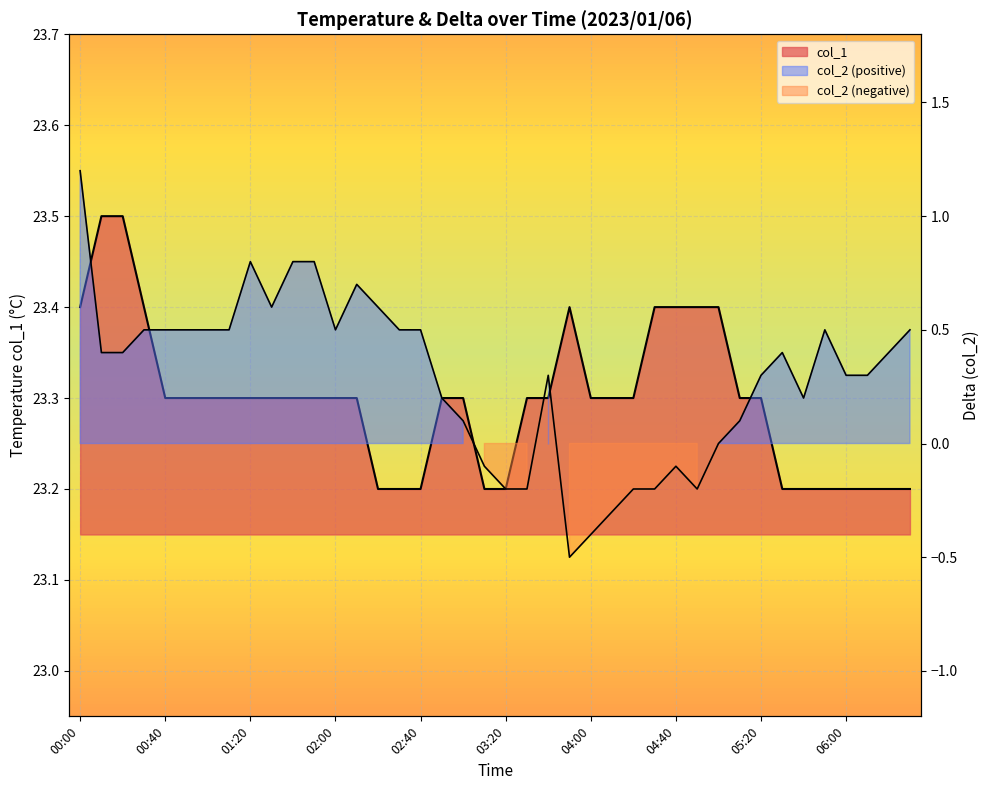

The chart shows a value of 13.8 at 05:40. True or false?

False